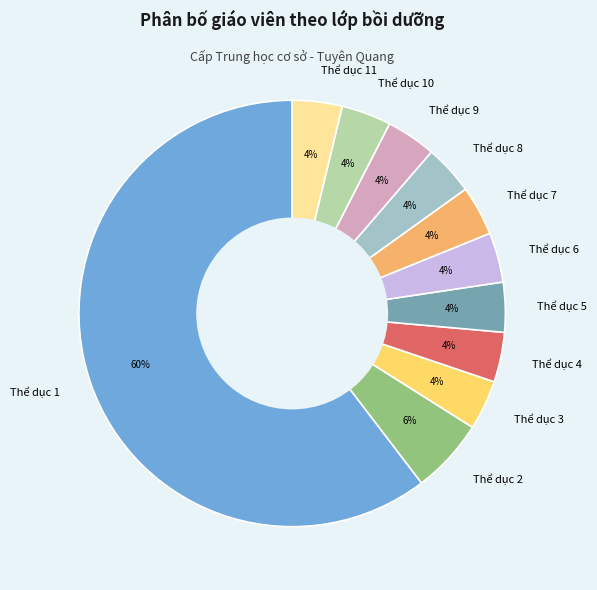

True or false: Thể dục 5 accounts for 4% of the total.

True